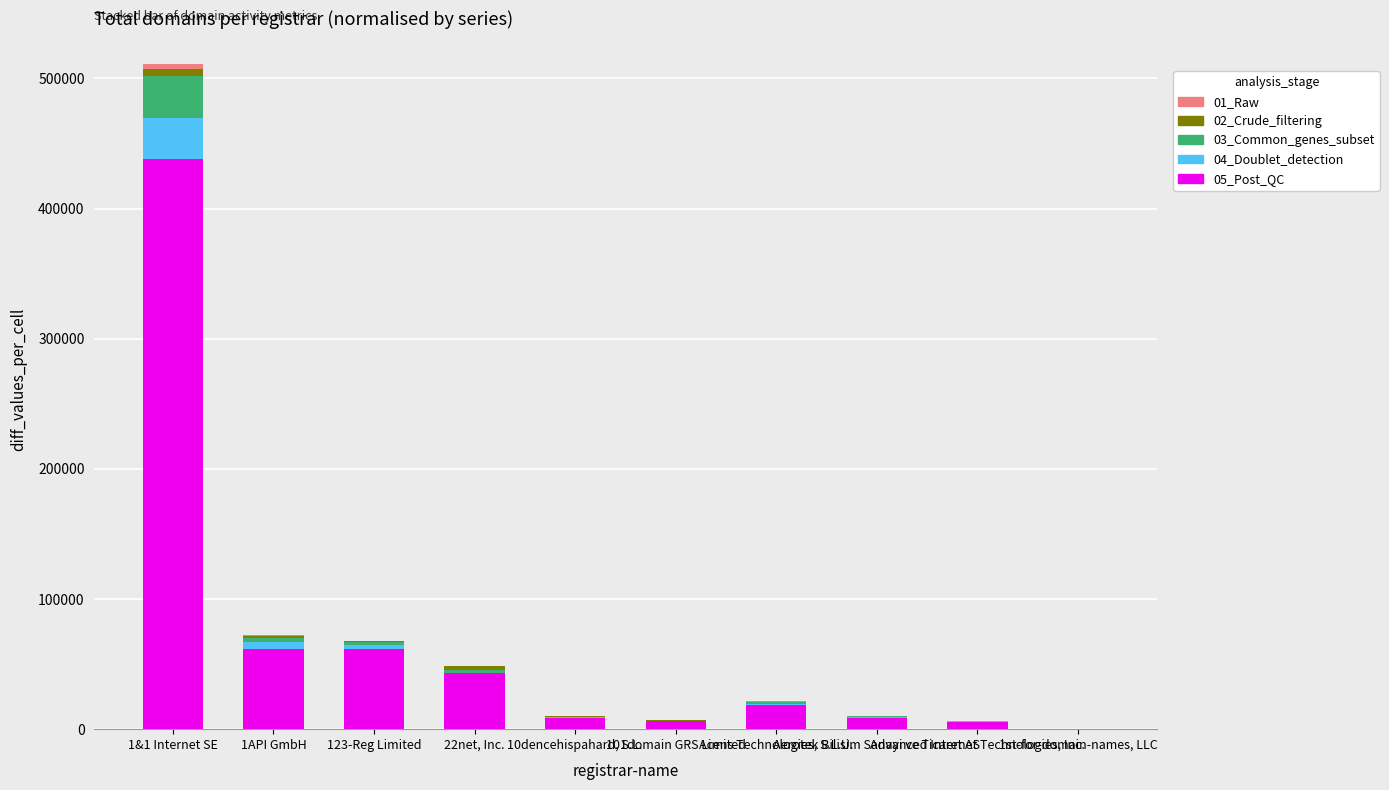

Count the number of categories in the chart.

10